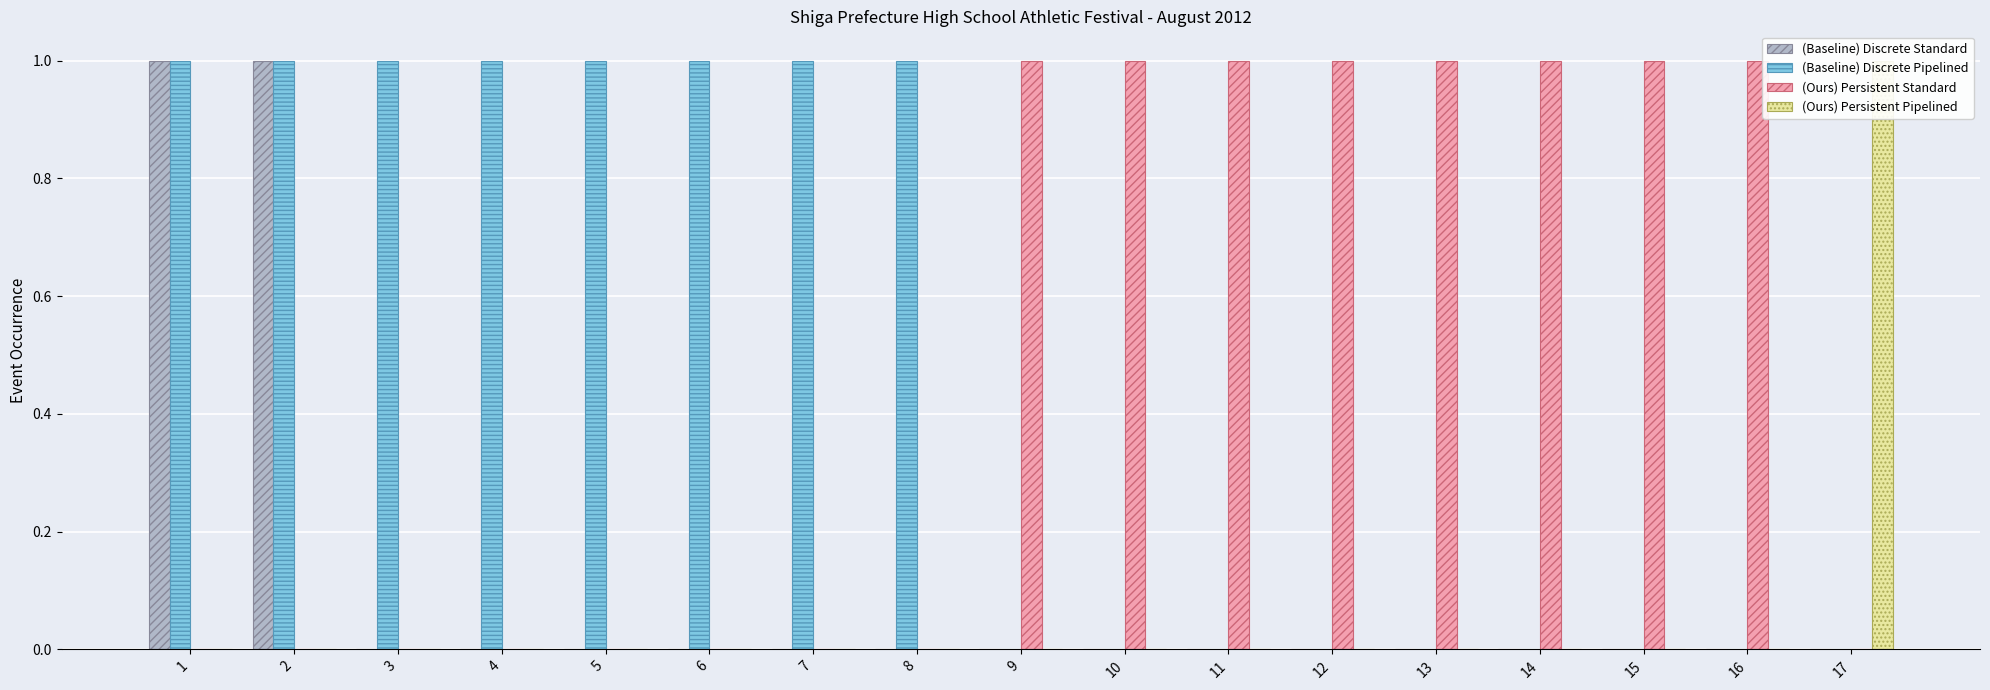

Which series changed the most between 1 and 13?

(Baseline) Discrete Standard